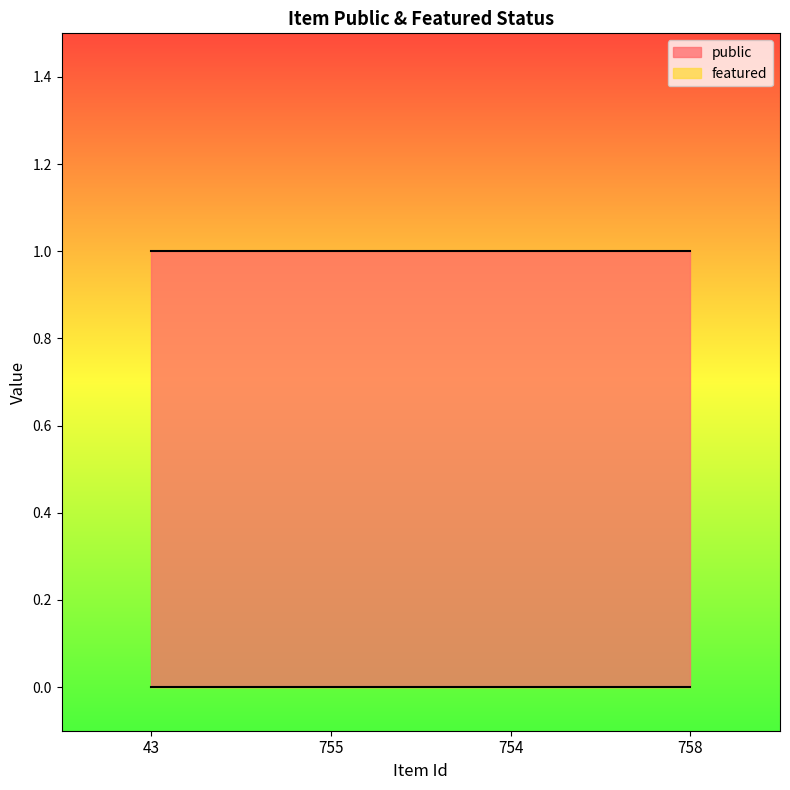

At which category is the sum across all series the highest?

43